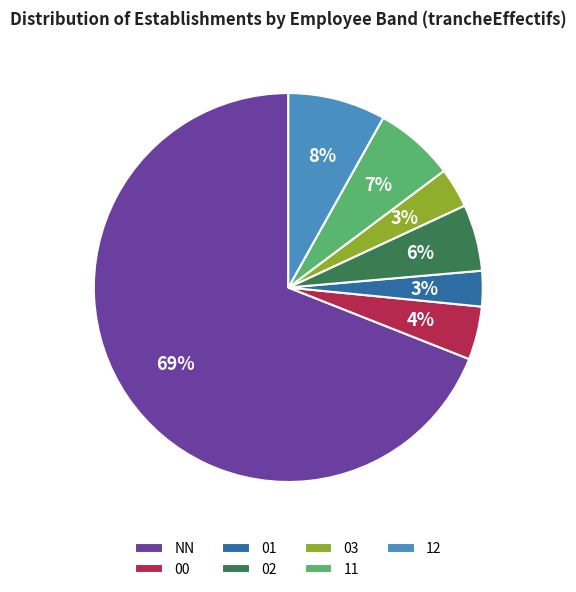

What is the majority slice?

NN